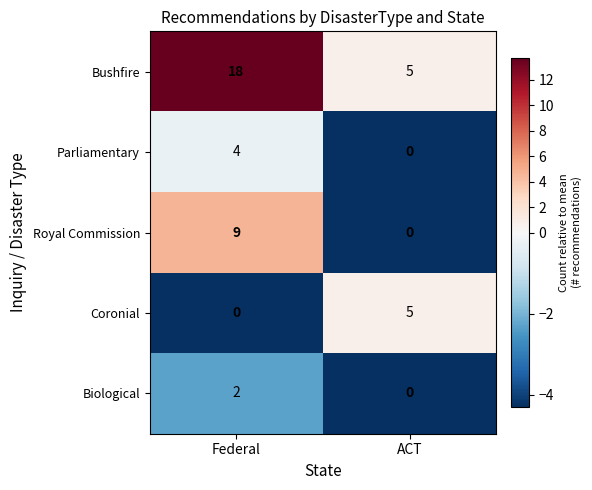

What is the difference between the Parliamentary values at Federal and ACT?

4